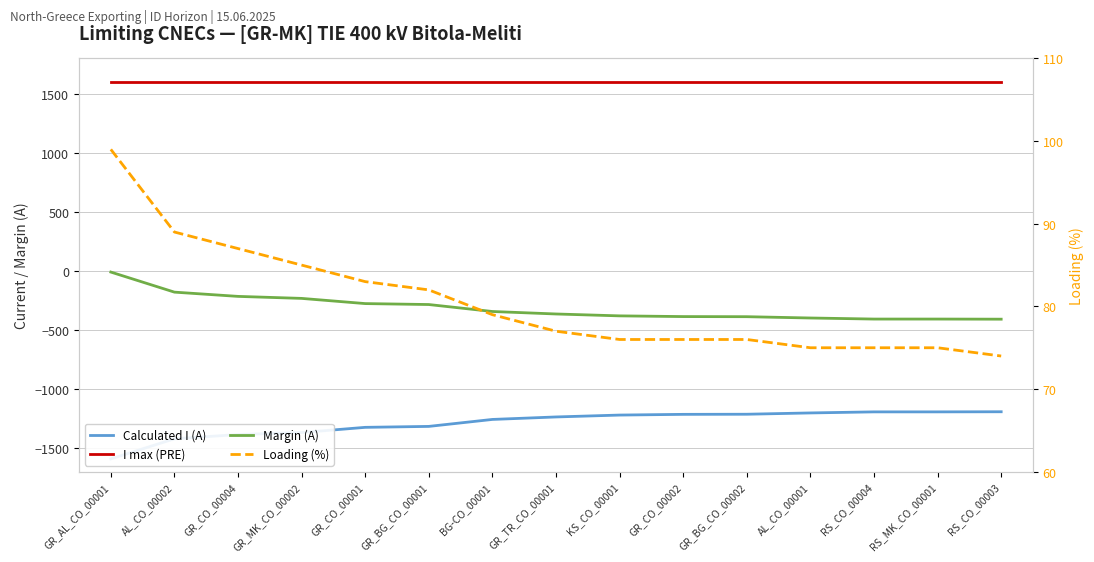

Reading left to right, what are all the values shown in this chart?

Calculated I (A): GR_AL_CO_00001=-1591	AL_CO_00002=-1421	GR_CO_00004=-1385	GR_MK_CO_00002=-1368	GR_CO_00001=-1324	GR_BG_CO_00001=-1316	BG-CO_00001=-1257	GR_TR_CO_00001=-1236	KS_CO_00001=-1220	GR_CO_00002=-1214	GR_BG_CO_00002=-1213	AL_CO_00001=-1202	RS_CO_00004=-1193	RS_MK_CO_00001=-1193	RS_CO_00003=-1192
I max (PRE): GR_AL_CO_00001=1600	AL_CO_00002=1600	GR_CO_00004=1600	GR_MK_CO_00002=1600	GR_CO_00001=1600	GR_BG_CO_00001=1600	BG-CO_00001=1600	GR_TR_CO_00001=1600	KS_CO_00001=1600	GR_CO_00002=1600	GR_BG_CO_00002=1600	AL_CO_00001=1600	RS_CO_00004=1600	RS_MK_CO_00001=1600	RS_CO_00003=1600
Margin (A): GR_AL_CO_00001=-9	AL_CO_00002=-179	GR_CO_00004=-215	GR_MK_CO_00002=-232	GR_CO_00001=-276	GR_BG_CO_00001=-284	BG-CO_00001=-343	GR_TR_CO_00001=-364	KS_CO_00001=-380	GR_CO_00002=-386	GR_BG_CO_00002=-387	AL_CO_00001=-398	RS_CO_00004=-407	RS_MK_CO_00001=-407	RS_CO_00003=-408
Loading (%): GR_AL_CO_00001=99	AL_CO_00002=89	GR_CO_00004=87	GR_MK_CO_00002=85	GR_CO_00001=83	GR_BG_CO_00001=82	BG-CO_00001=79	GR_TR_CO_00001=77	KS_CO_00001=76	GR_CO_00002=76	GR_BG_CO_00002=76	AL_CO_00001=75	RS_CO_00004=75	RS_MK_CO_00001=75	RS_CO_00003=74